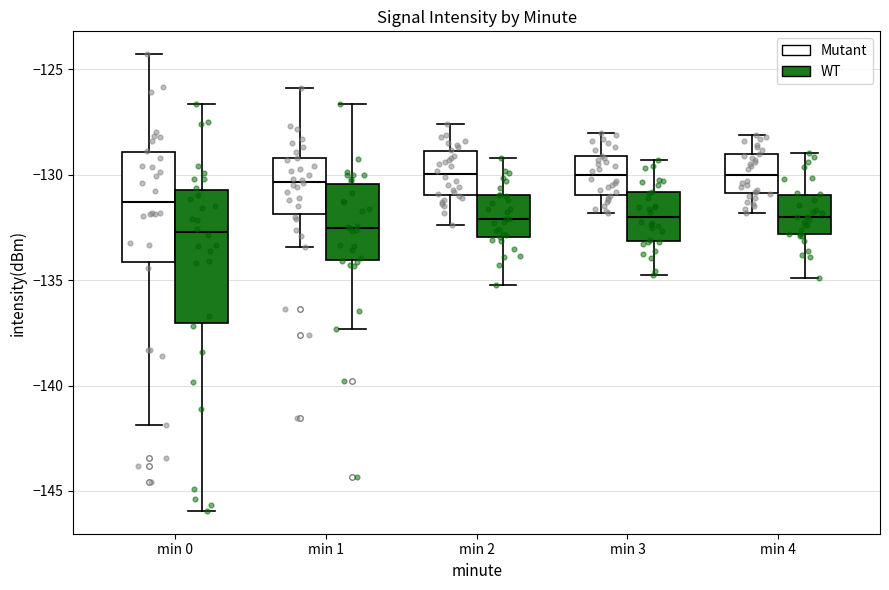

Reading left to right, transcribe this box plot: for each box, give where its median line is, the range the box spans, and where its two whiskers end, as read against the y-axis. The values are not printed on the chart, so give them approximately, as read against the axis.

min 0 (Mutant): median -131.5, box -134.0 to -129.0, whiskers -142.0 to -124.5
min 0 (WT): median -132.5, box -137.0 to -130.5, whiskers -146.0 to -126.5
min 1 (Mutant): median -130.5, box -132.0 to -129.0, whiskers -133.5 to -126.0
min 1 (WT): median -132.5, box -134.0 to -130.5, whiskers -137.5 to -126.5
min 2 (Mutant): median -130.0, box -131.0 to -129.0, whiskers -132.5 to -127.5
min 2 (WT): median -132.0, box -133.0 to -131.0, whiskers -135.0 to -129.0
min 3 (Mutant): median -130.0, box -131.0 to -129.0, whiskers -132.0 to -128.0
min 3 (WT): median -132.0, box -133.0 to -131.0, whiskers -135.0 to -129.5
min 4 (Mutant): median -130.0, box -131.0 to -129.0, whiskers -132.0 to -128.0
min 4 (WT): median -132.0, box -133.0 to -131.0, whiskers -135.0 to -129.0